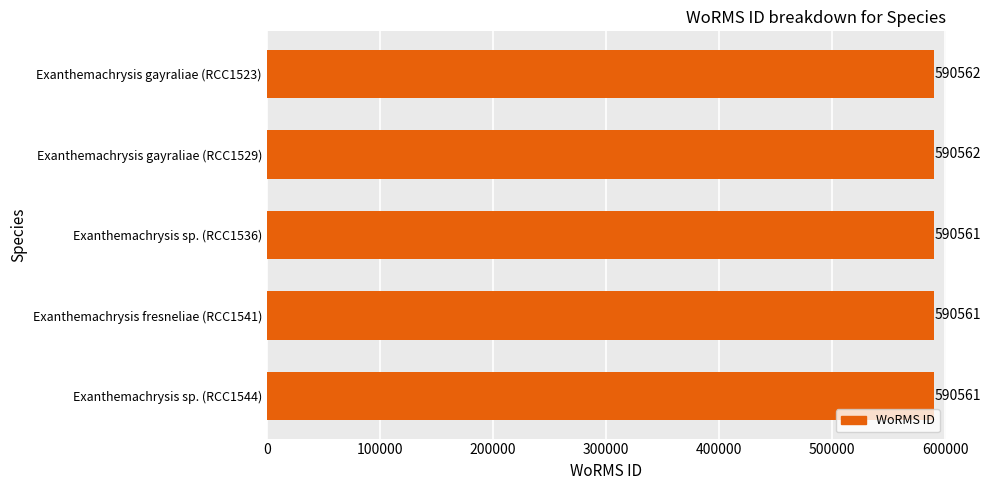

What is the smallest value displayed?

590561